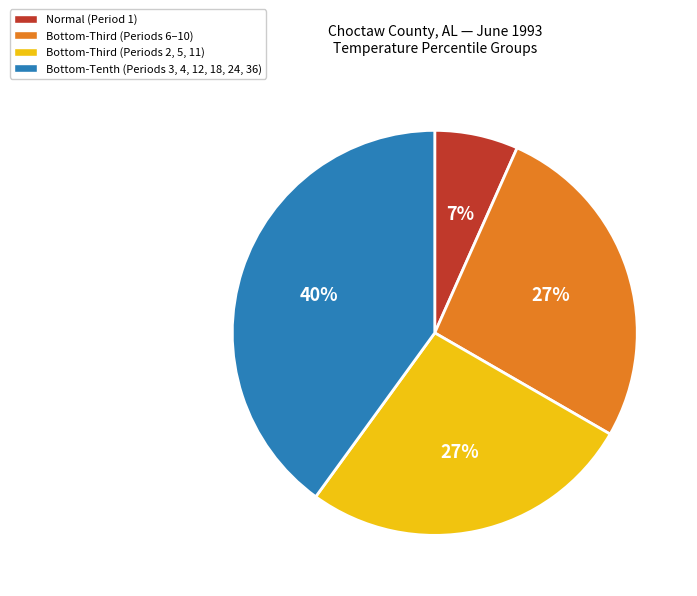

True or false: Normal (Period 1) accounts for 21% of the total.

False